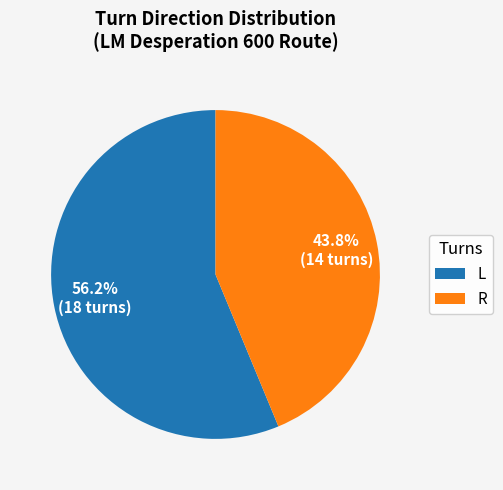

Which category has the biggest portion of the pie?

L